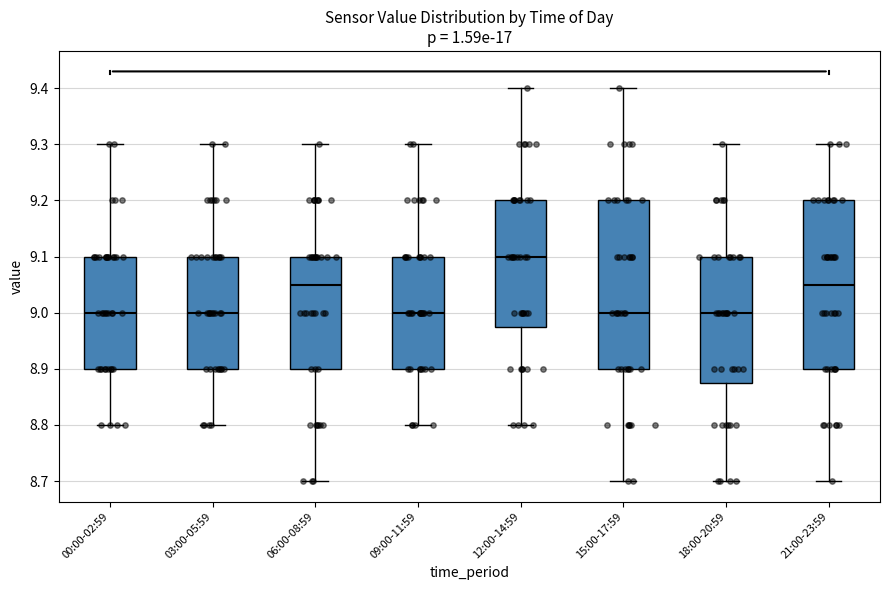

Where does the lower whisker of the box for 18:00-20:59 end on the y-axis? The values are not printed on the chart, so give them approximately, as read against the axis.

8.70